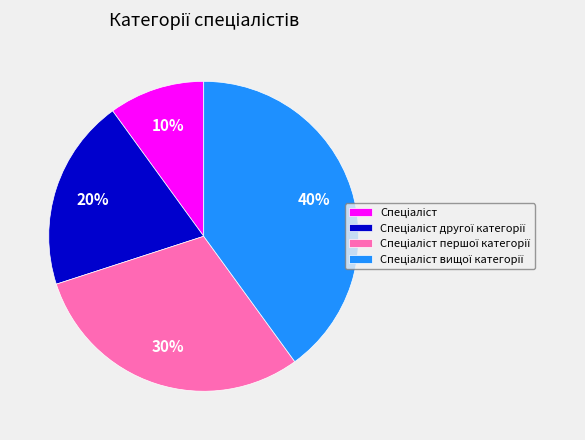

To the nearest percent, what is the difference between the largest and smallest slice percentages?

30%